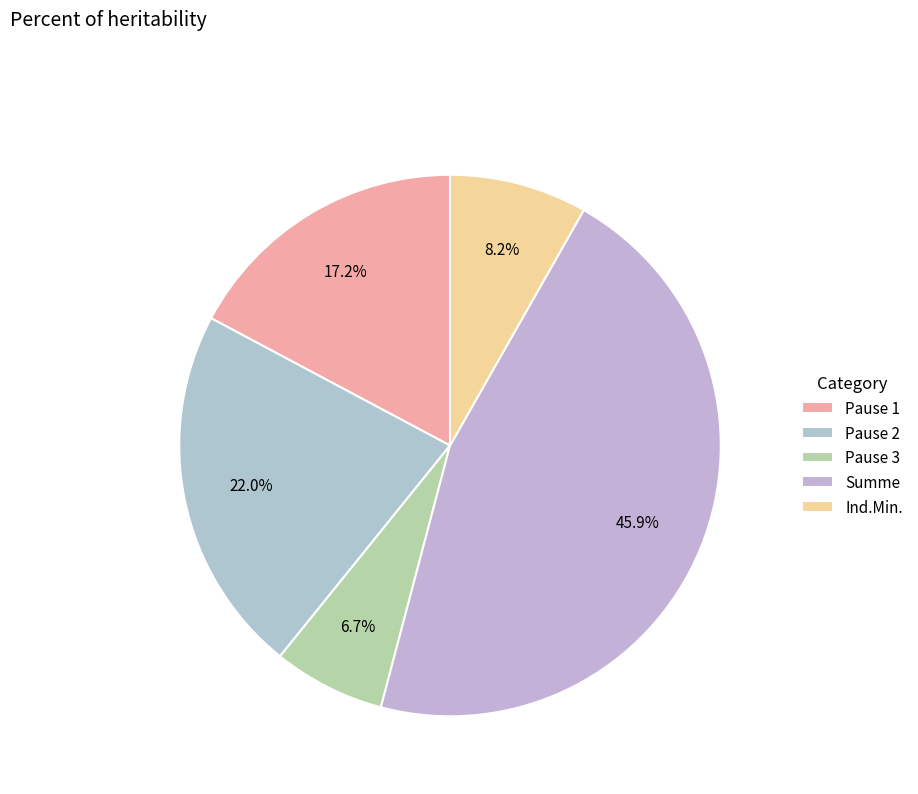

To the nearest percent, what is the combined percentage of Ind.Min. and Pause 2?

30%